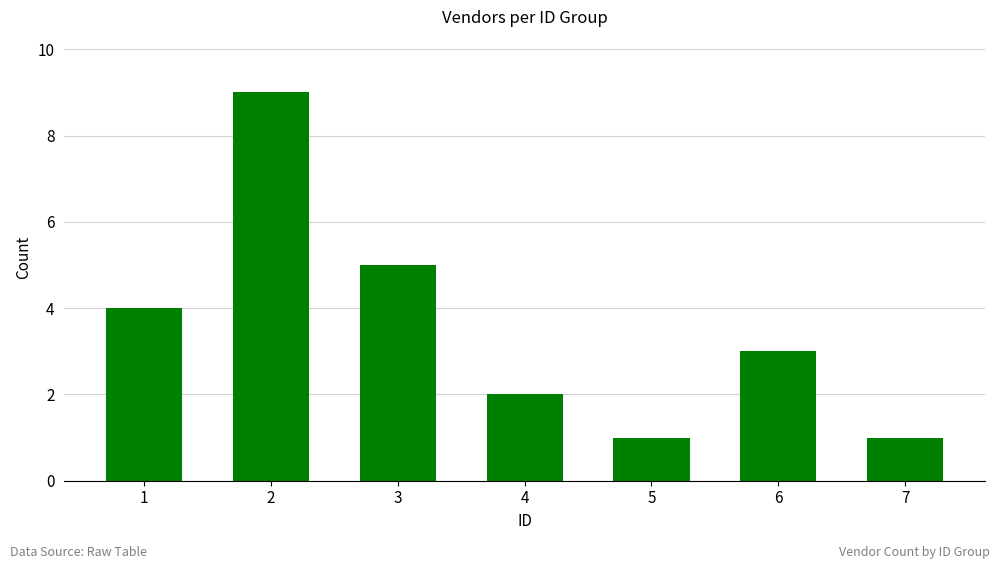

Where does the data first go above 3?

1